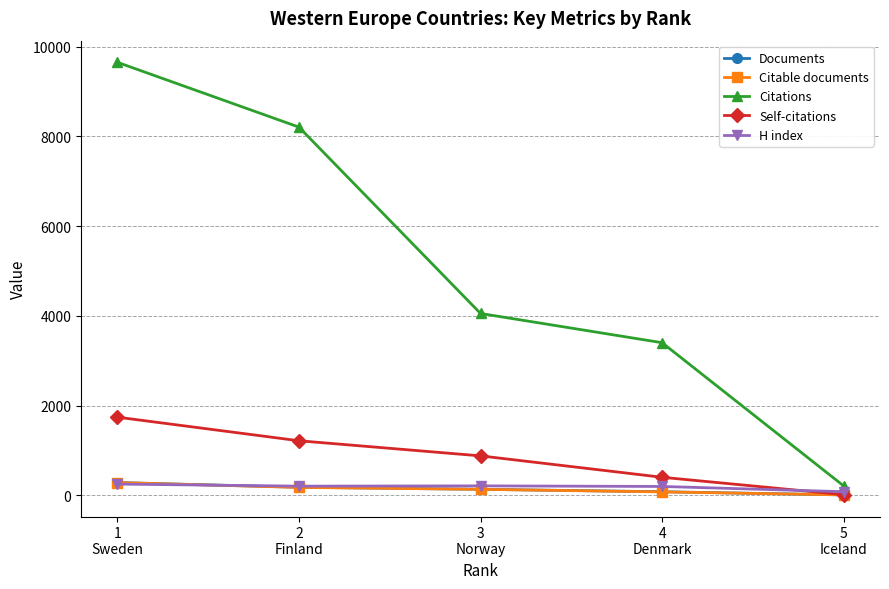

What is the maximum value shown in the chart?

9653